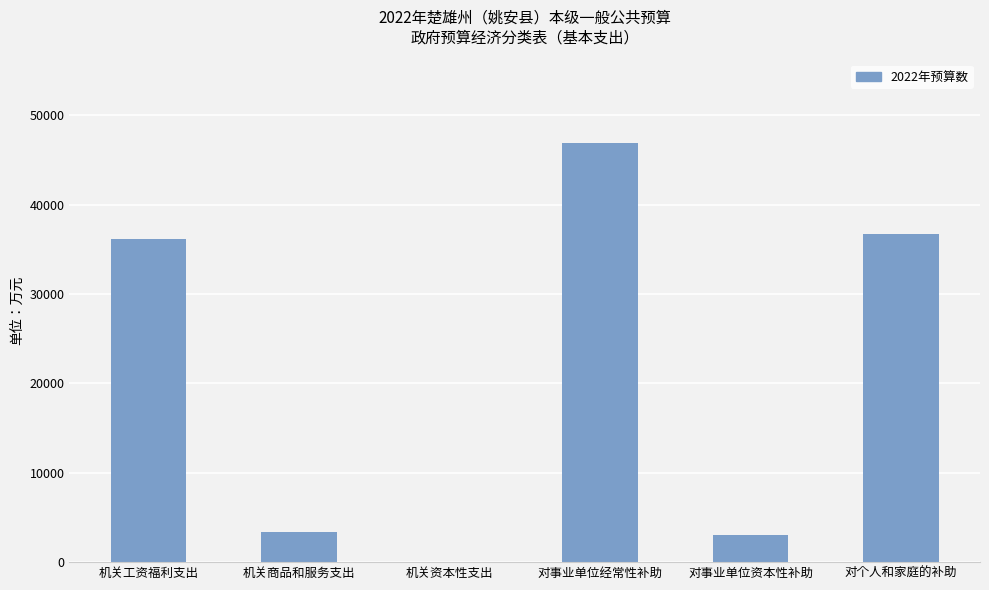

How many positive values are there?

5